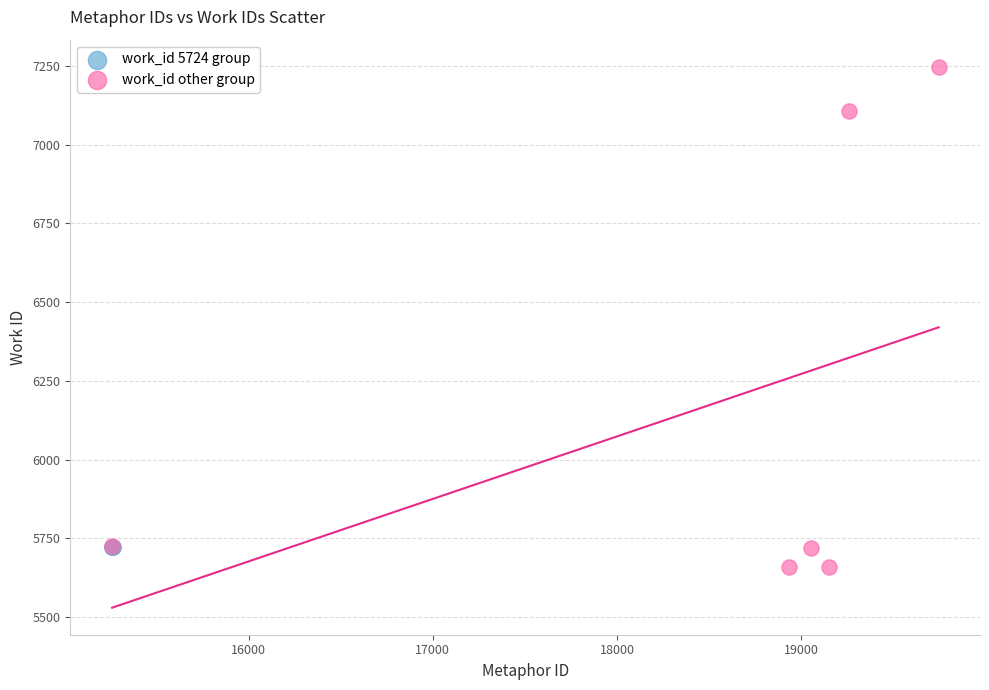

Which series contains the highest Y value?

work_id other group